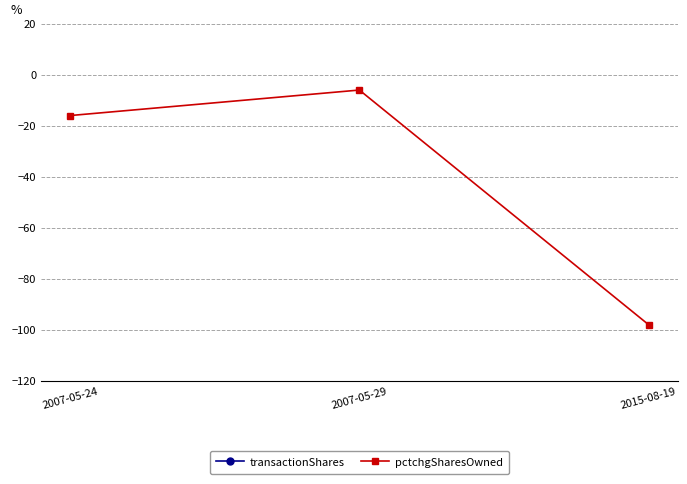

Rank the categories by pctchgSharesOwned value from lowest to highest.

2015-08-19, 2007-05-24, 2007-05-29